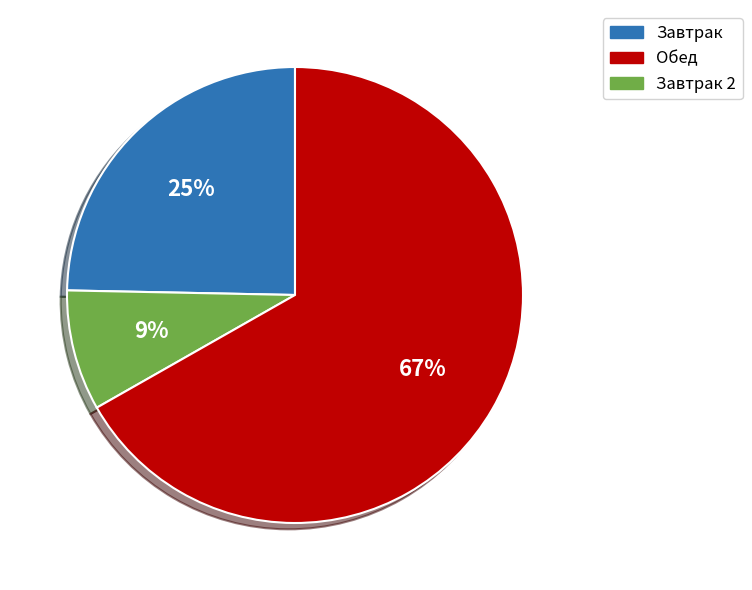

How many segments does this pie chart have?

3